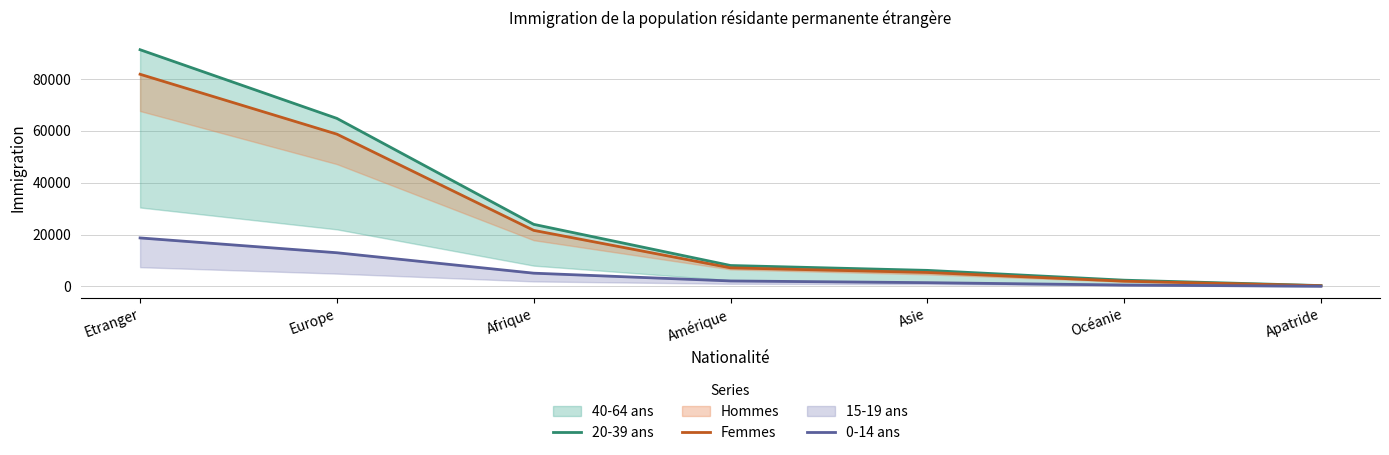

Does the chart display data point markers on the line(s)?

No